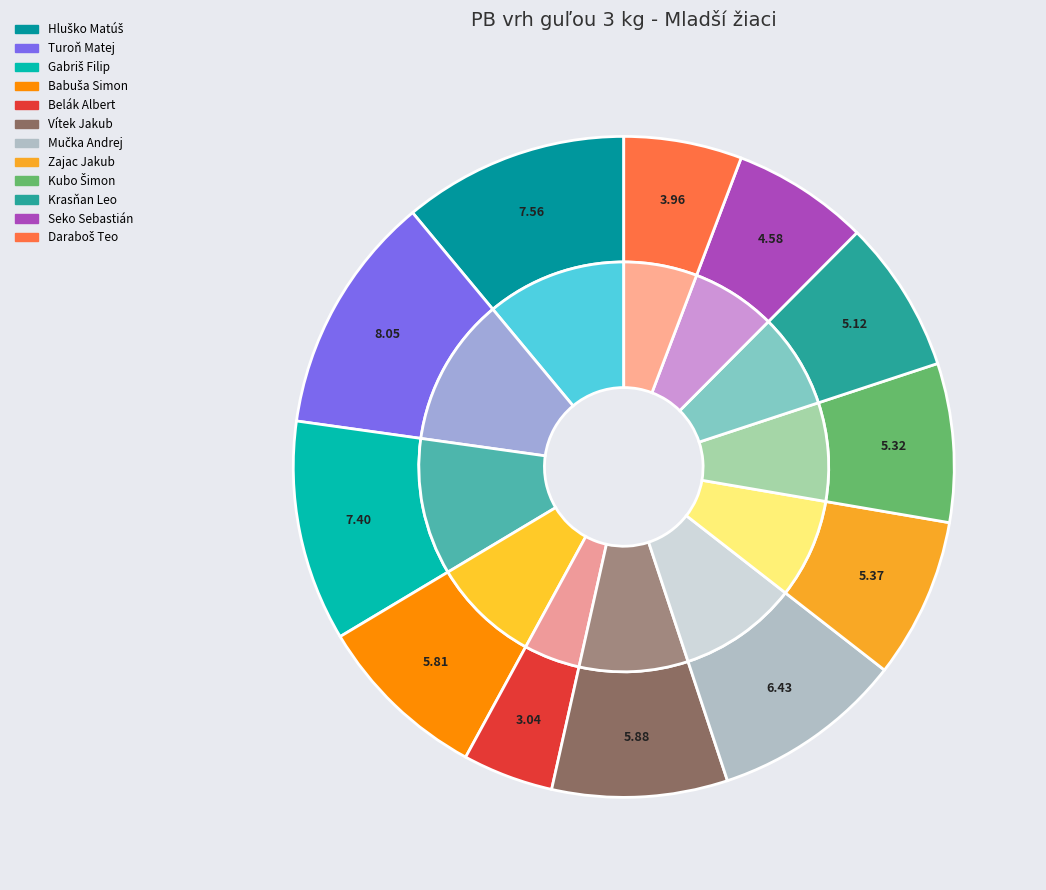

Is there any slice that represents more than half of the pie?

No